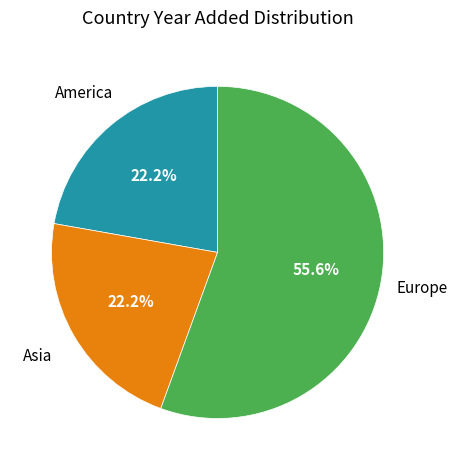

Which slice represents more than half of the pie?

Europe